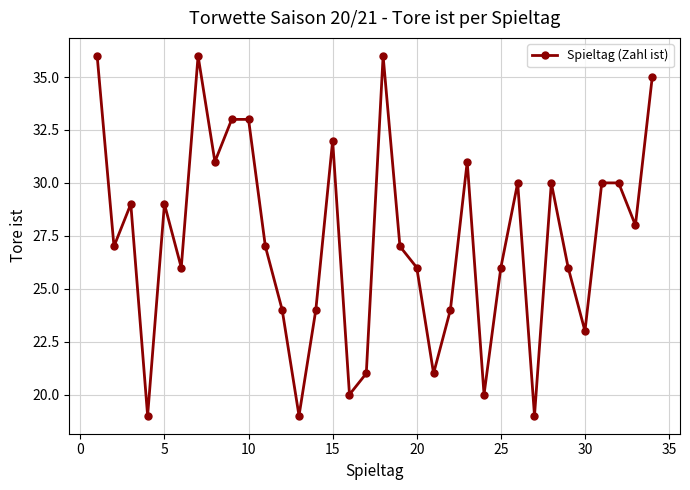

What is the sum of all values?

928